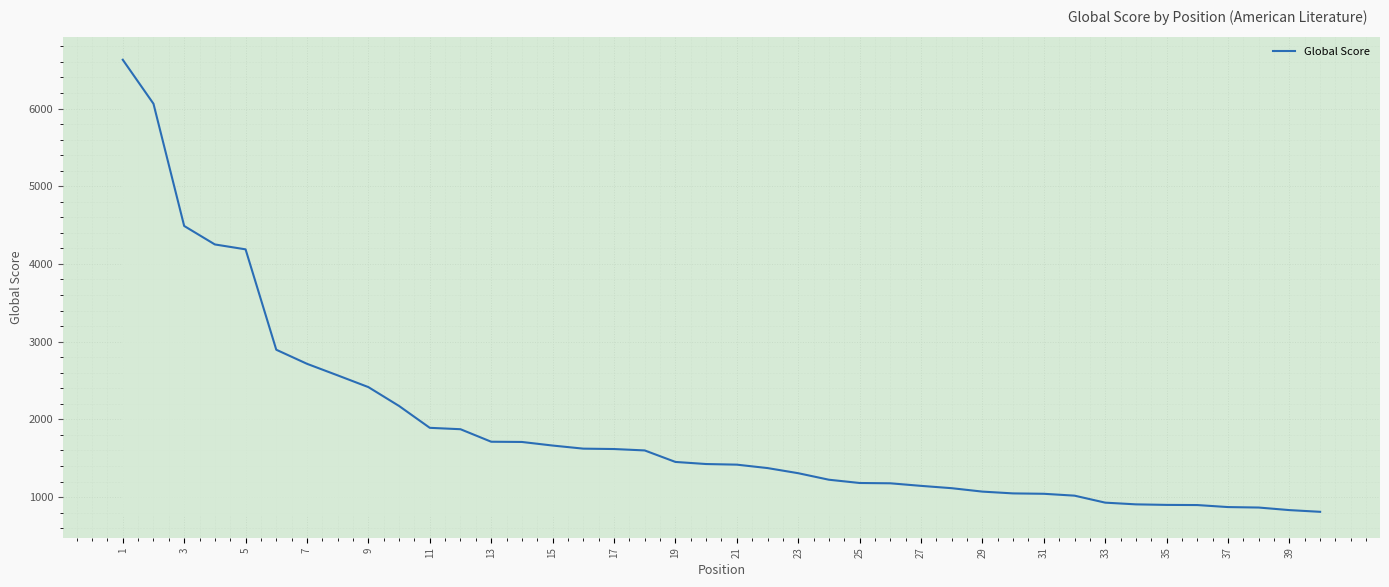

What is the maximum value shown in the chart?

6628